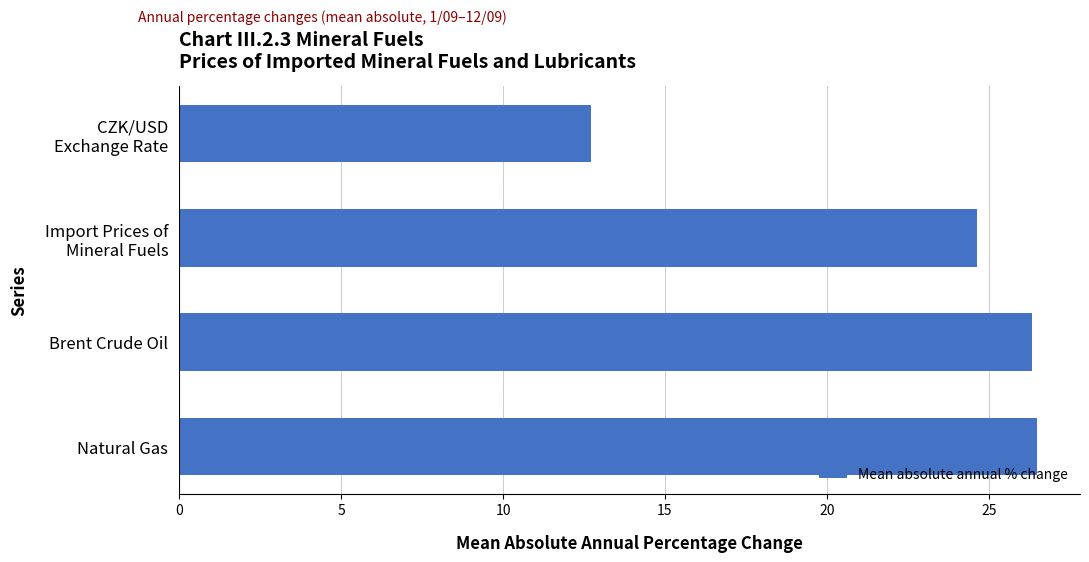

Reading bottom to top, extract all data points from this chart.

26.5	26.3	24.6	12.7